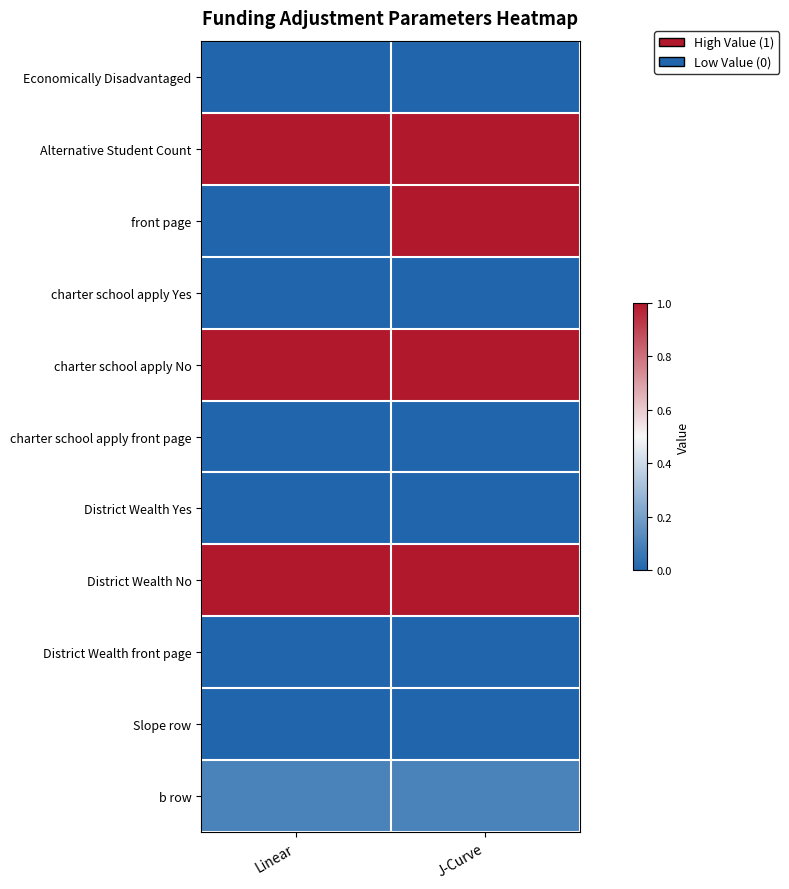

How many series are shown in this chart?

11